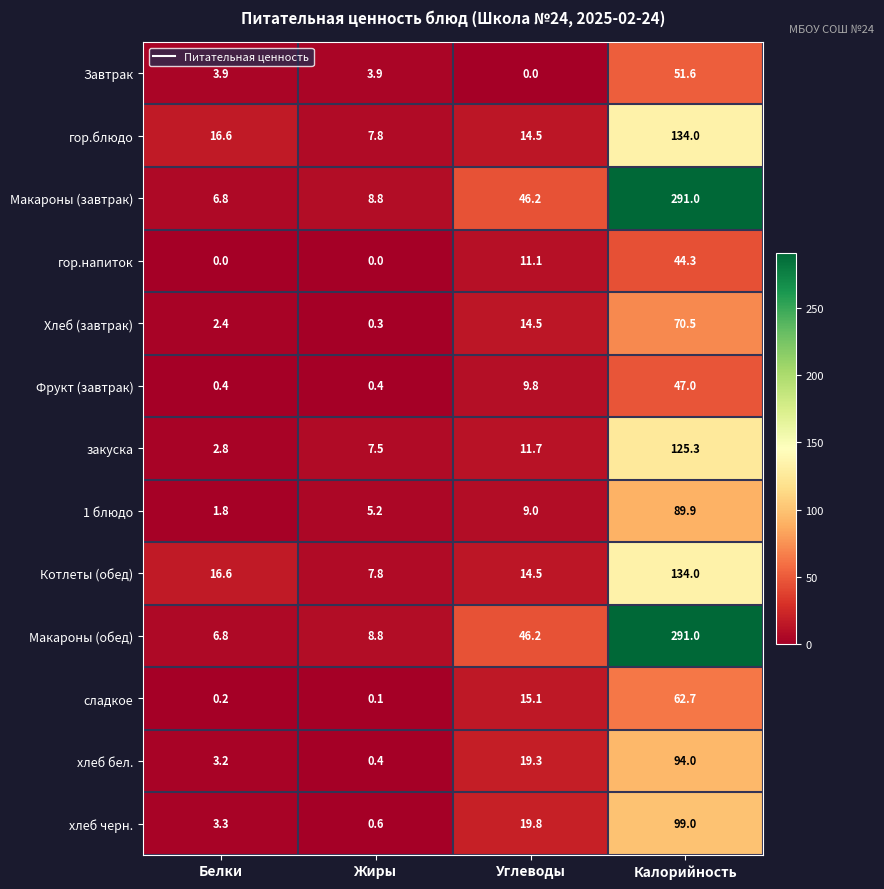

Which category has the highest value in the Фрукт (завтрак) series?

Калорийность